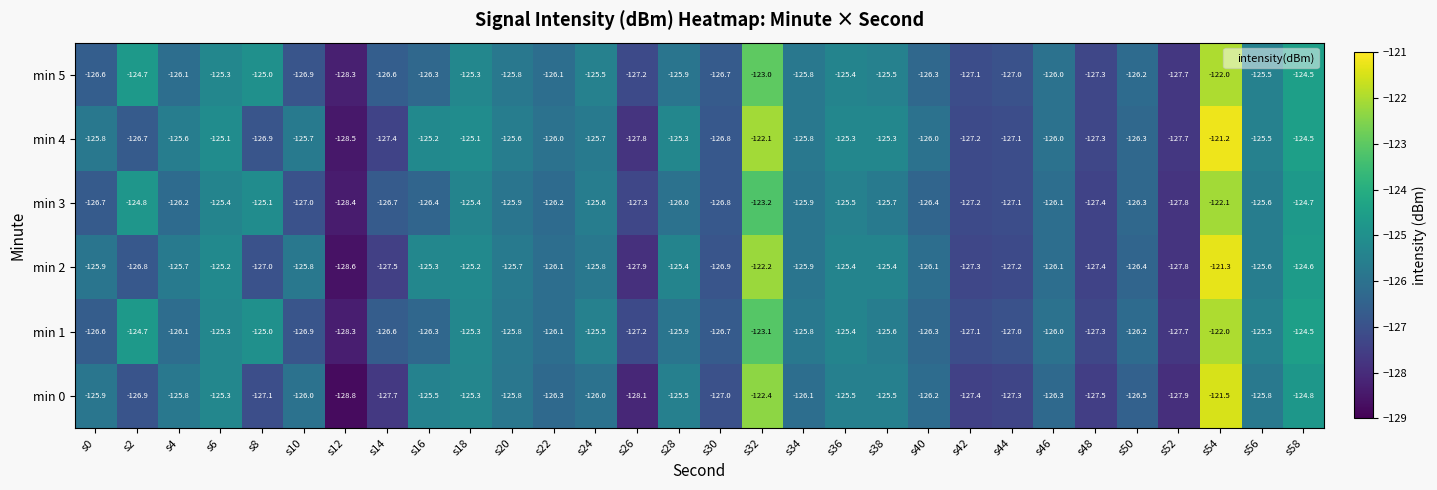

How many series are shown in this chart?

6